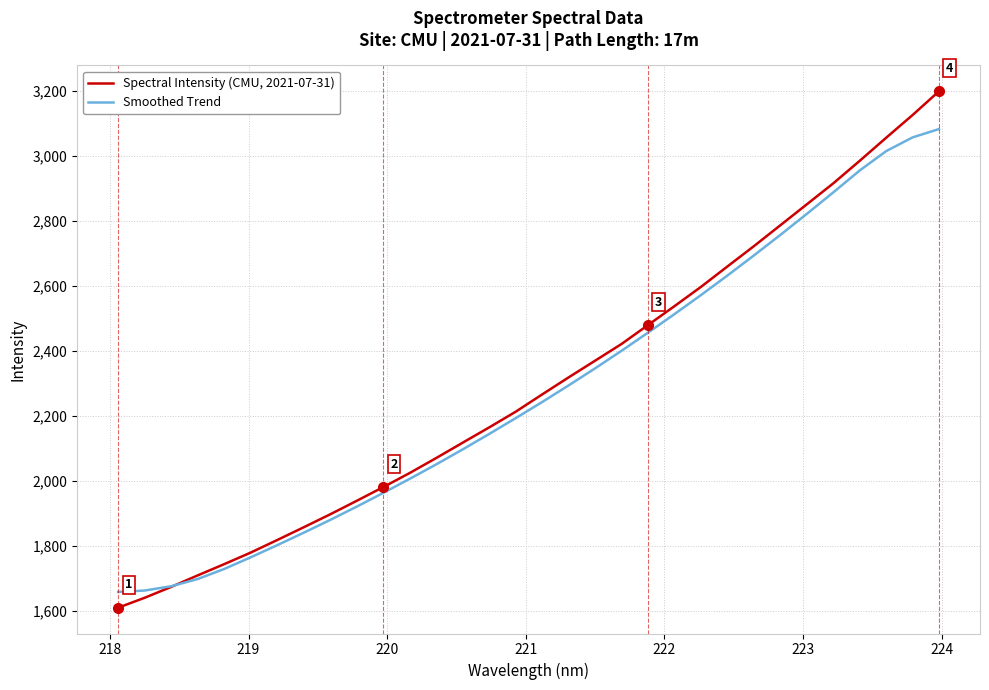

At how many categories does at least one series exceed 2889?

5